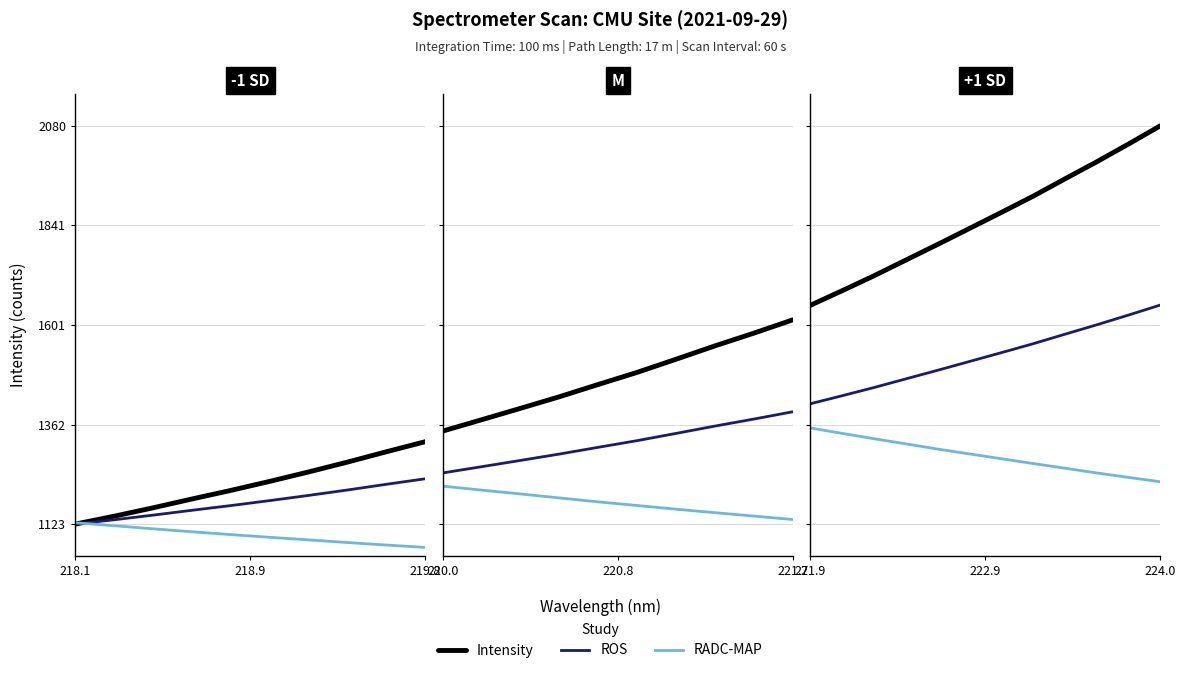

Rank the series by their average value, from lowest to highest.

RADC-MAP, ROS, Intensity